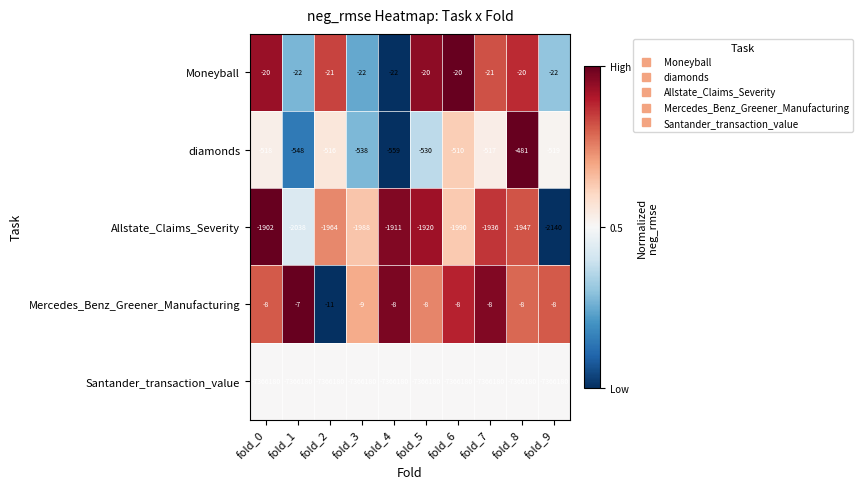

Is the value of Santander_transaction_value at fold_8 greater than the value of Allstate_Claims_Severity at fold_7?

No